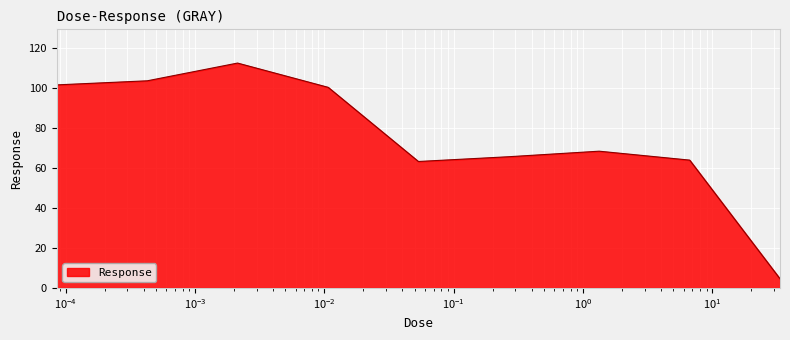

What is the greatest value displayed?

112.6